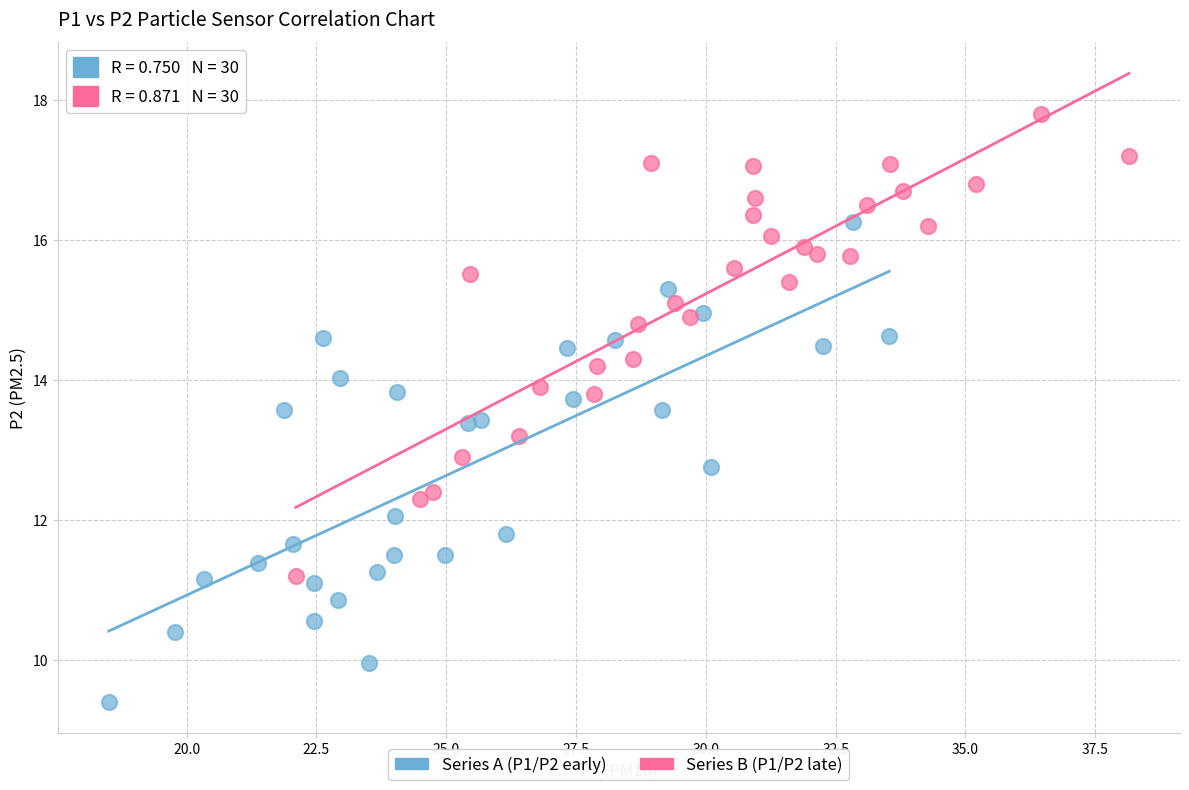

Which series contains the lowest Y value?

Series A (P1/P2 early)